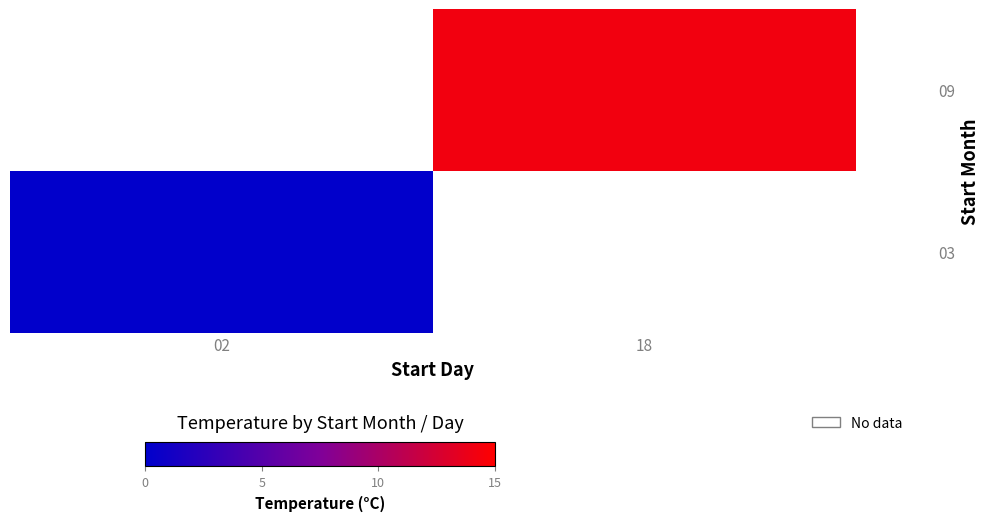

How many data points does each series have?

2